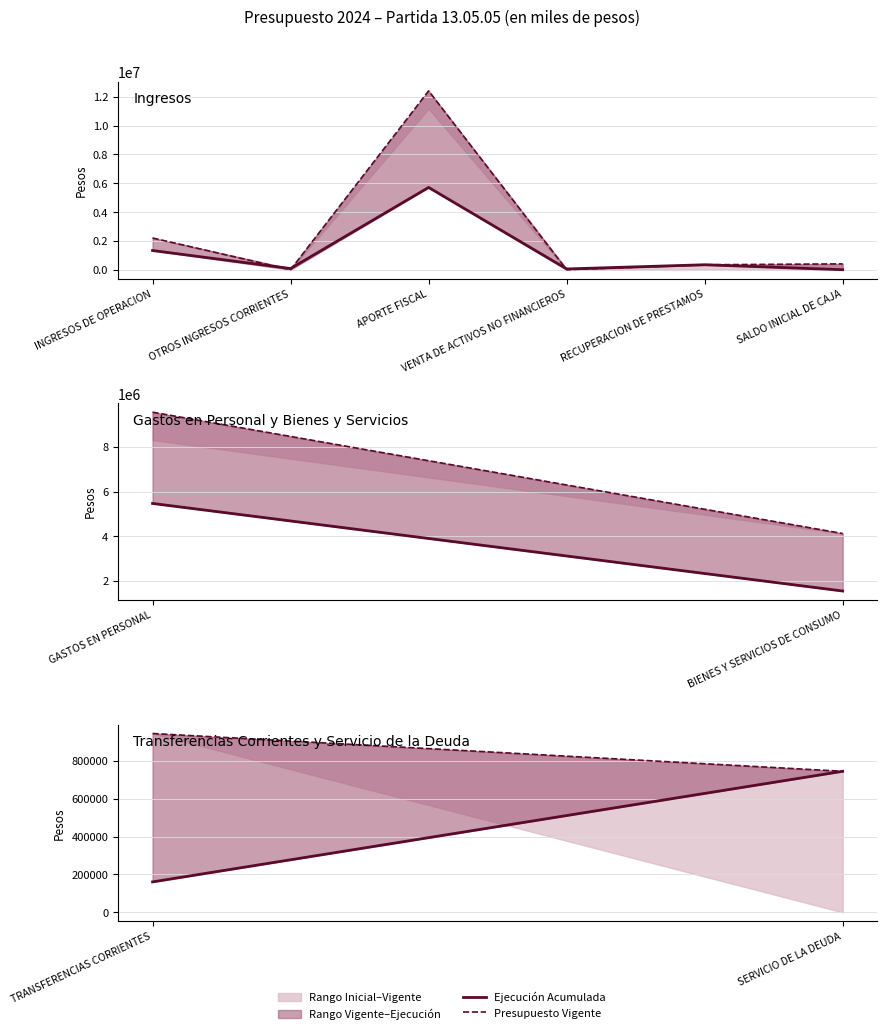

Rank the series at TRANSFERENCIAS CORRIENTES from lowest to highest value.

Ejecución Acumulada, Presupuesto Vigente